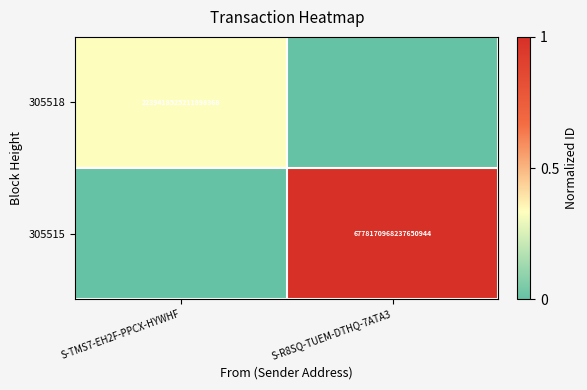

What is the total value across all series at S-TMS7-EH2F-PPCX-HYWHF?

0.3